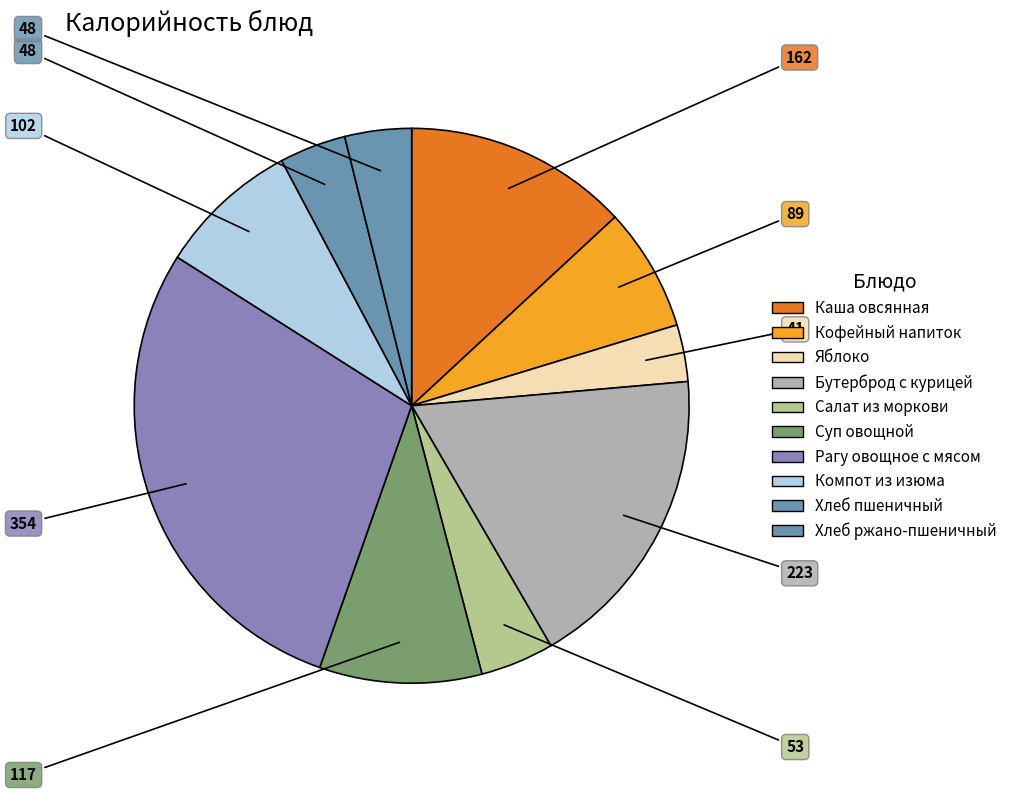

How many segments does this pie chart have?

10